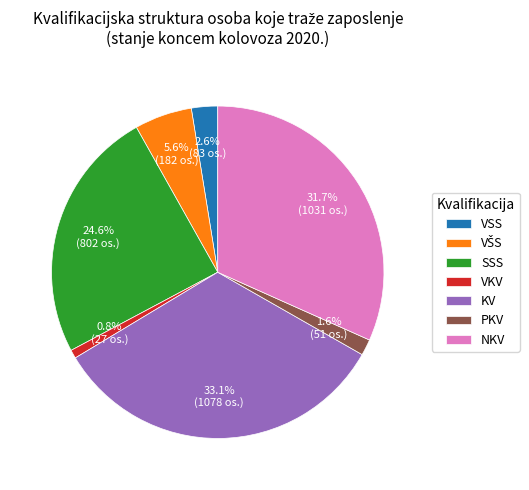

What percentage is the NKV slice, to the nearest percent?

32%